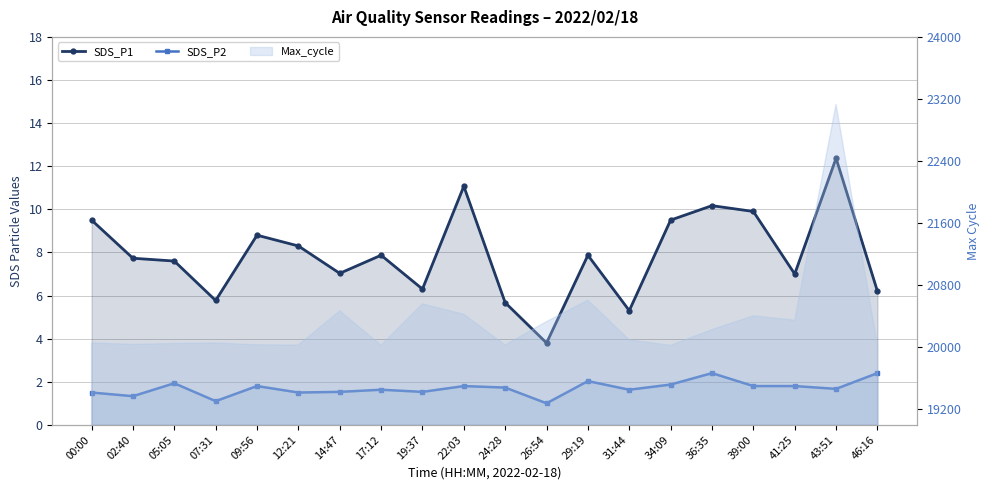

How many values in the SDS_P2 series exceed 1?

19